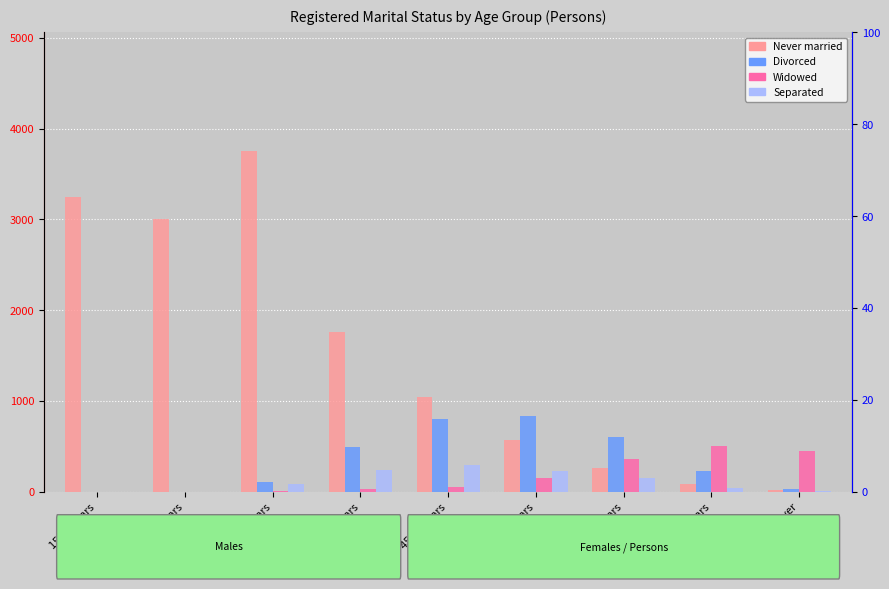

What is the difference between the second highest and minimum values in the Widowed series?

452